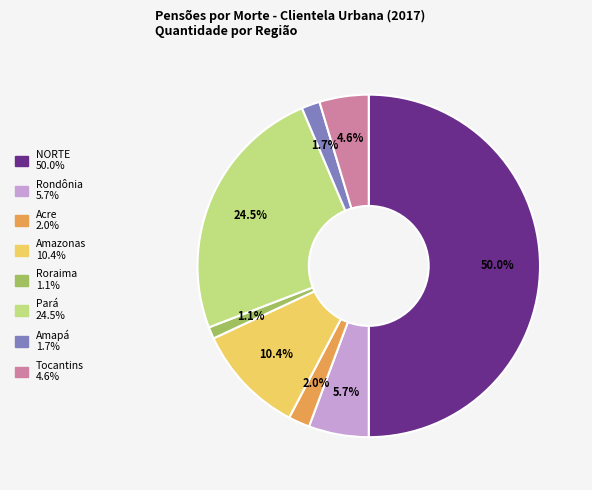

To the nearest percent, what is the difference between the largest and smallest slice percentages?

49%